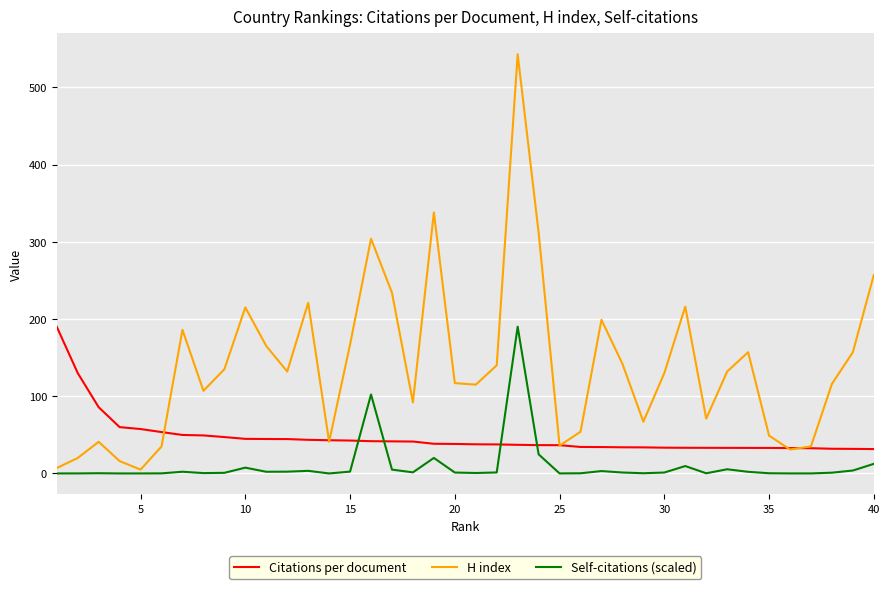

In Self-citations (scaled), how many points are higher than both neighbors (excluding endpoints)?

10